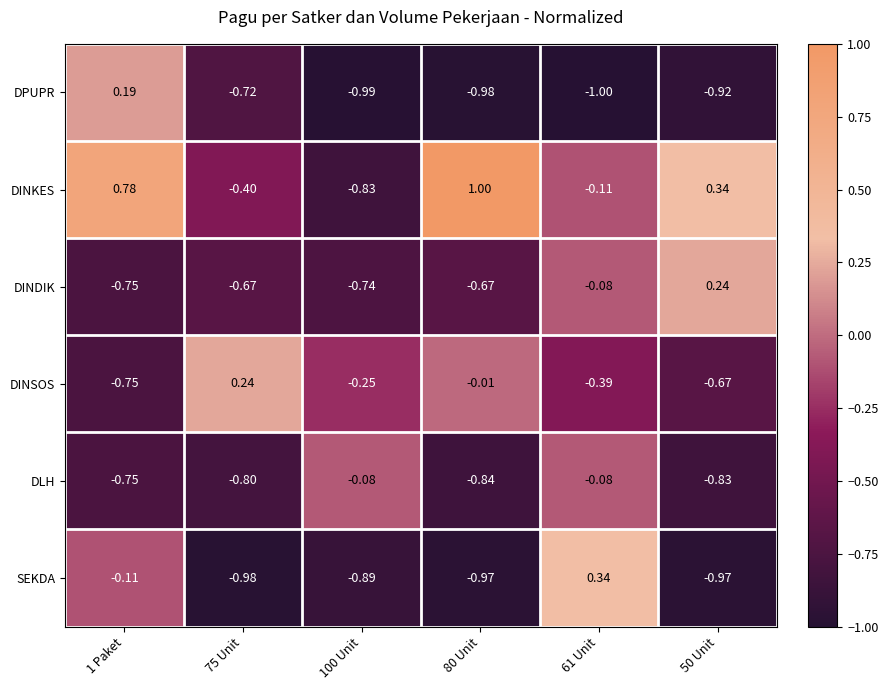

Which series has the largest range (max minus min)?

DINKES